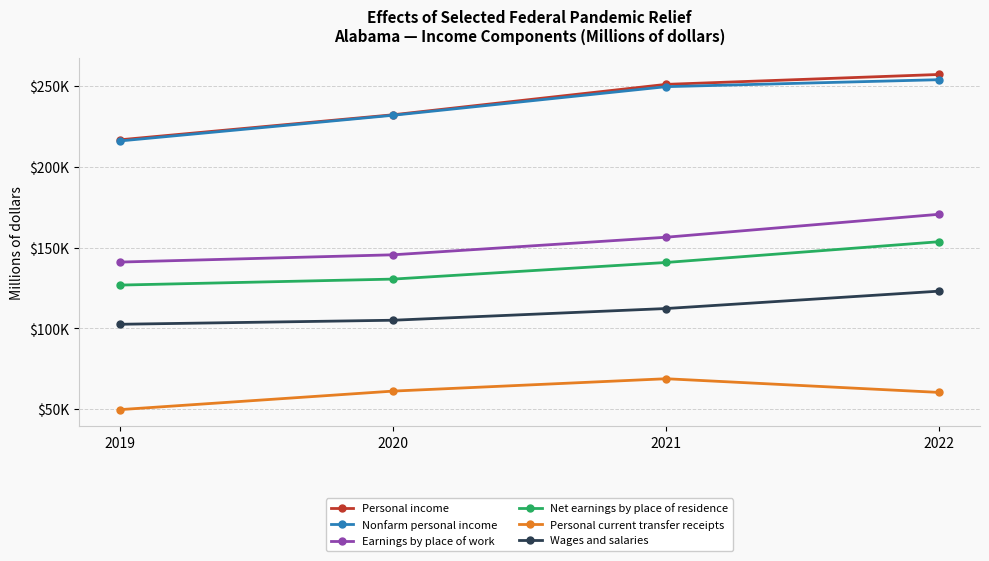

What are all the series names shown in the legend?

Personal income, Nonfarm personal income, Earnings by place of work, Net earnings by place of residence, Personal current transfer receipts, Wages and salaries